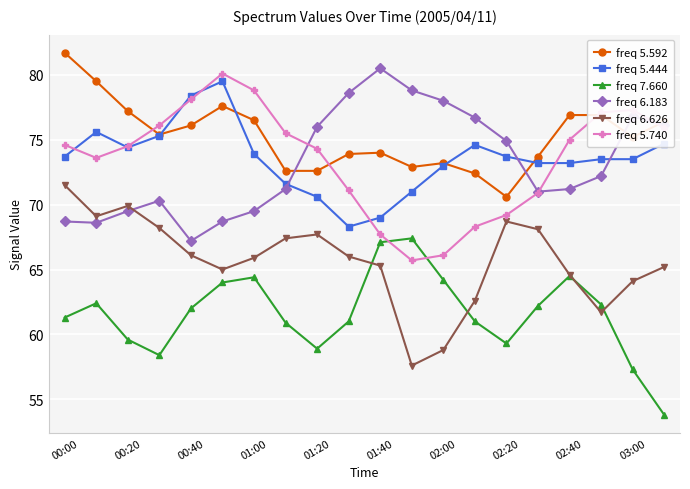

At how many categories does at least one series exceed 69?

20